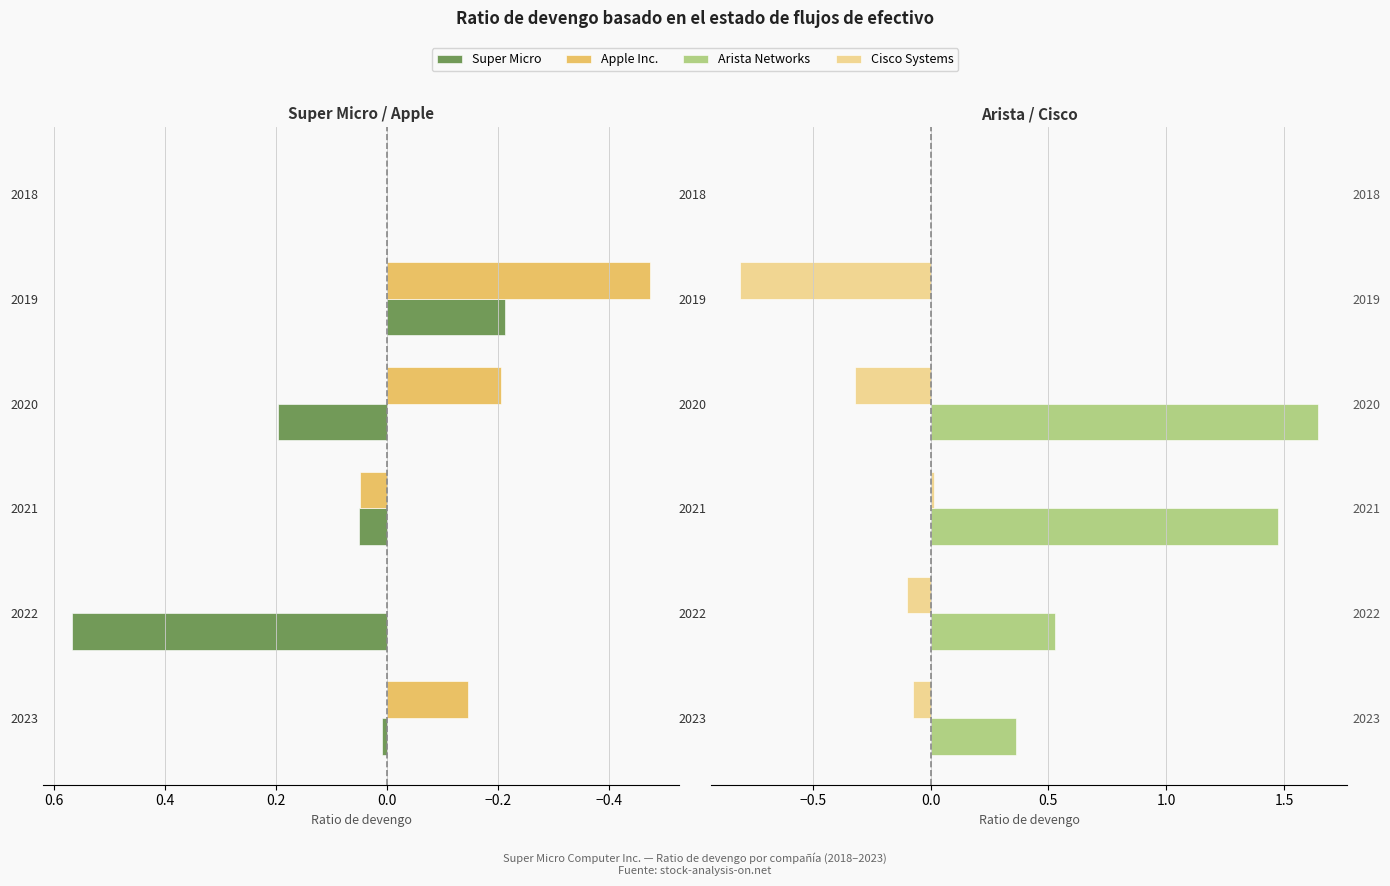

How many distinct data groups are displayed?

4